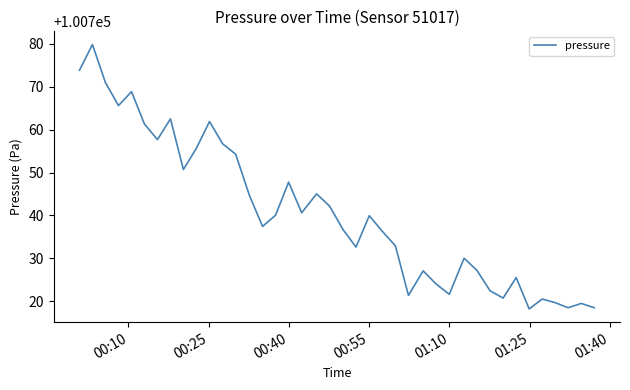

What is the greatest value displayed?

100779.8